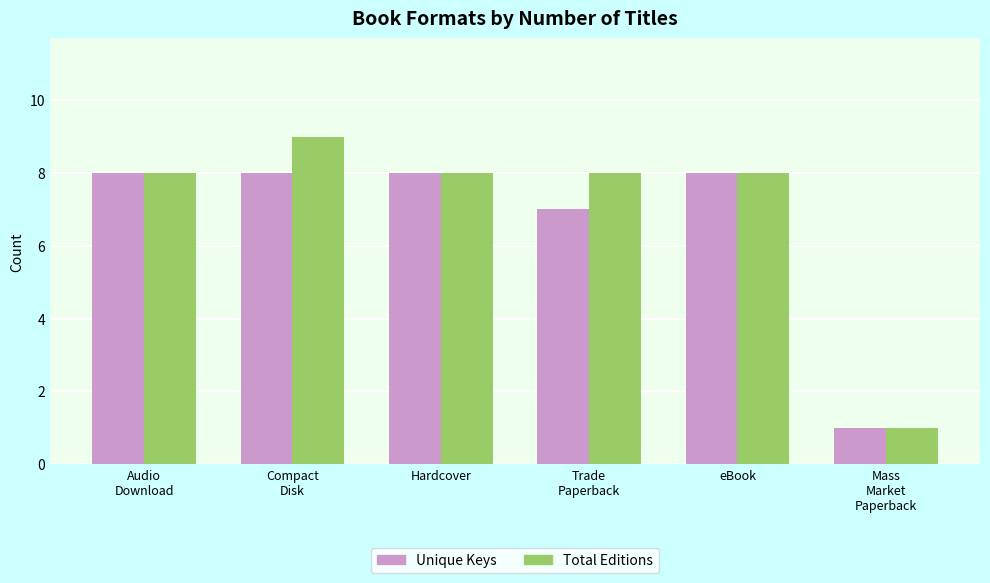

Which category has the lowest value across all series?

Mass
Market
Paperback